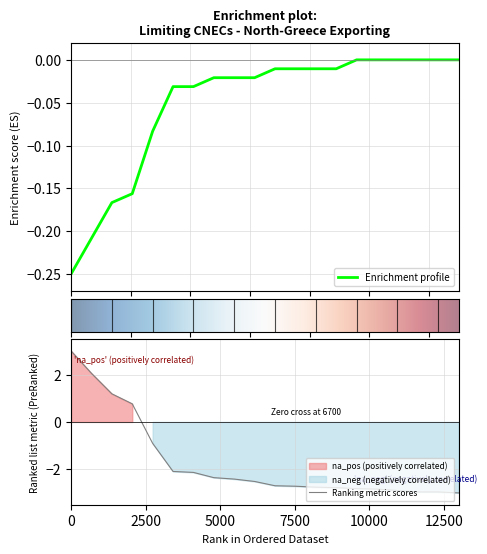

What is the maximum value for Ranking metric scores?

3.0